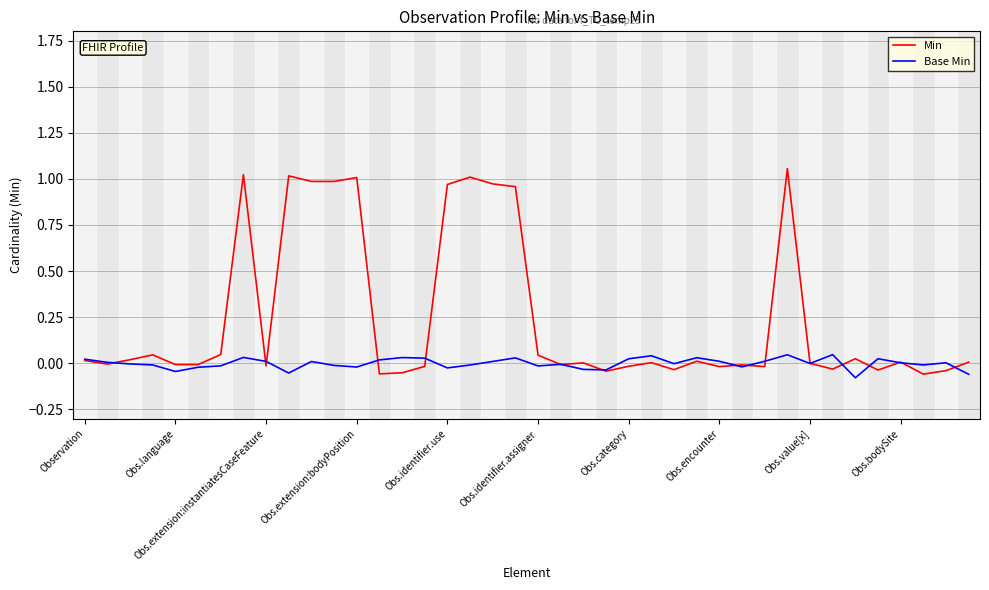

Which series has the largest range (max minus min)?

Min